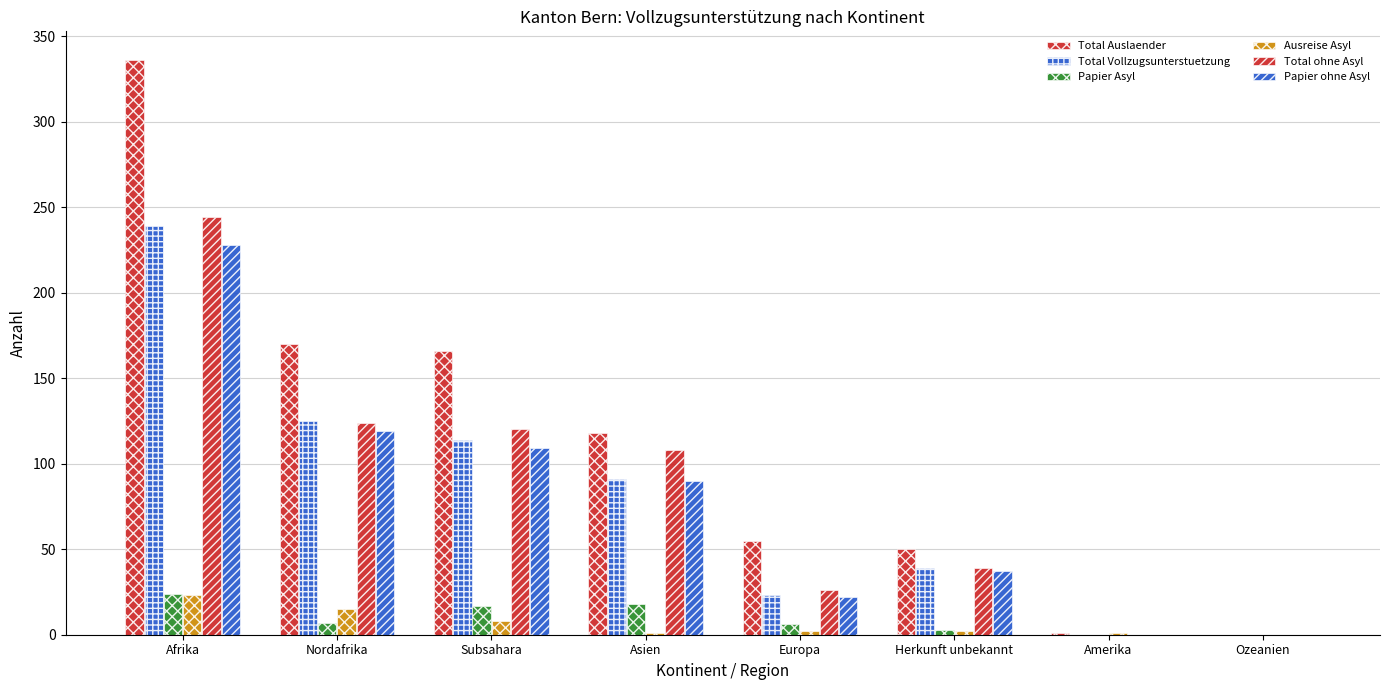

Are the bars grouped side by side (vs. stacked)?

Yes